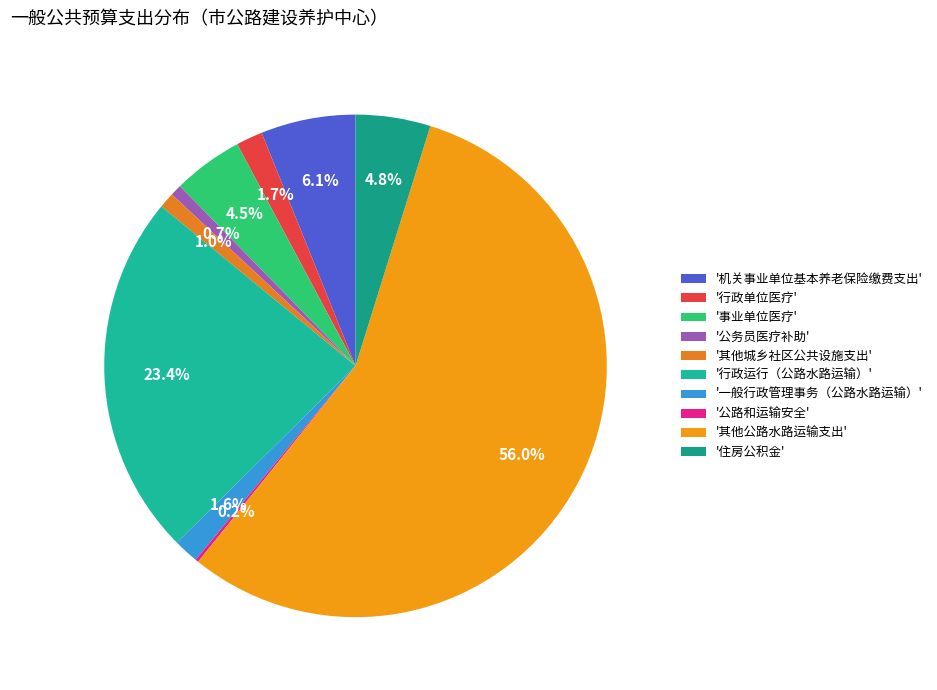

Which category has the biggest portion of the pie?

'其他公路水路运输支出'